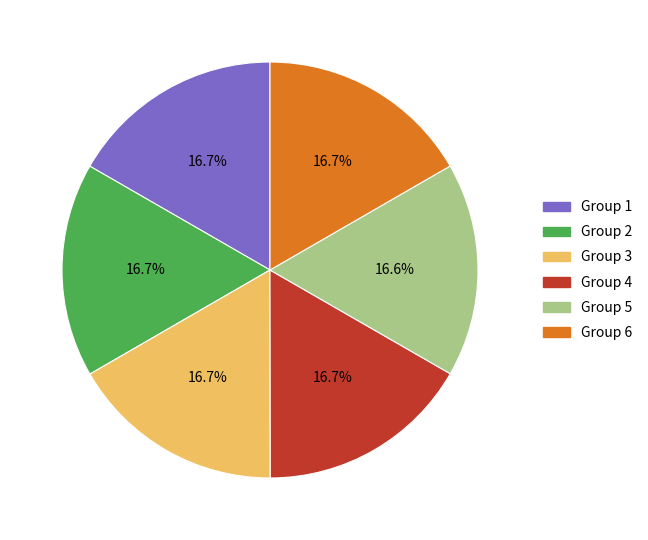

What percentage is NOT represented by Group 3?

83.3%